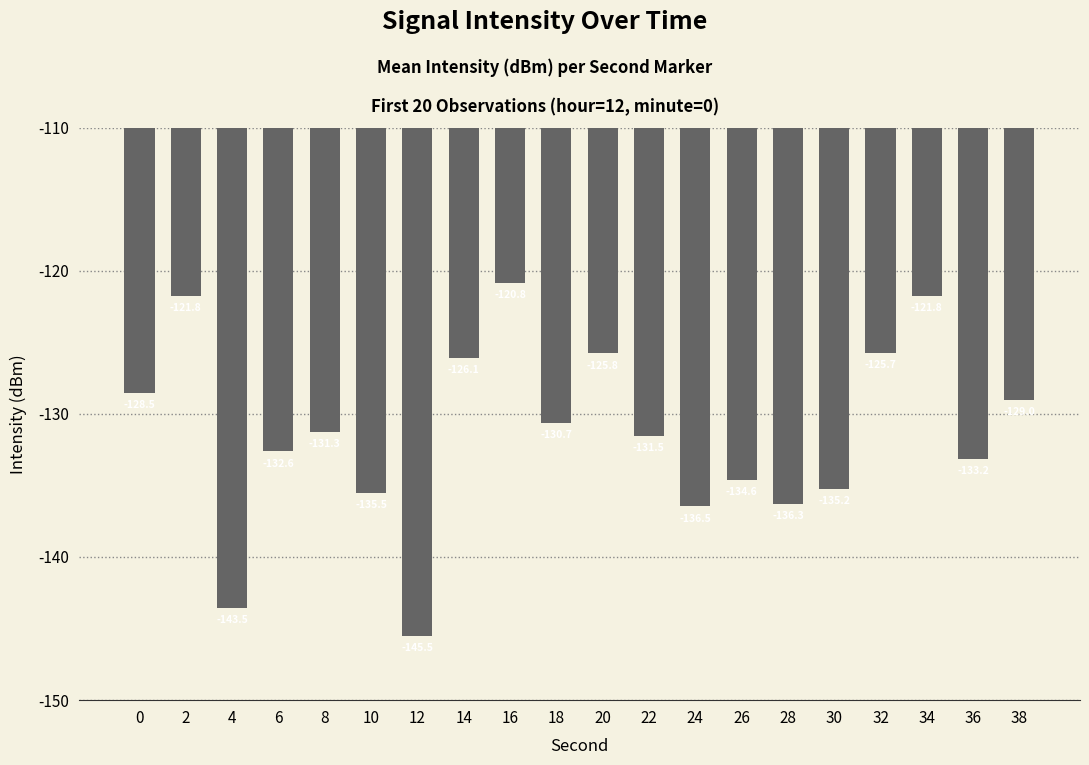

What is the average value?

-131.3